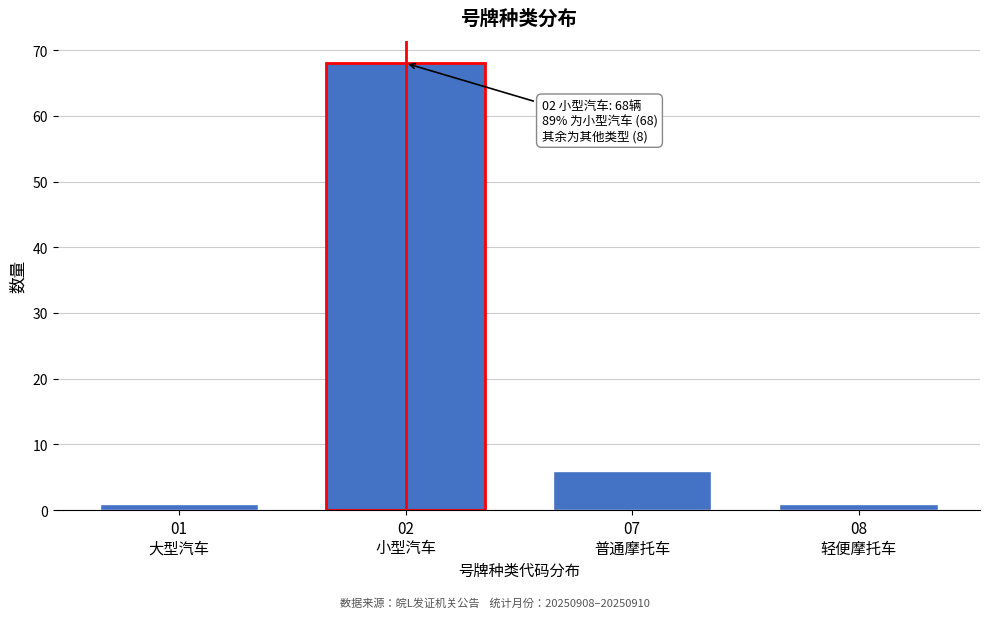

Reading right to left, list all the values displayed in this chart.

1	6	68	1